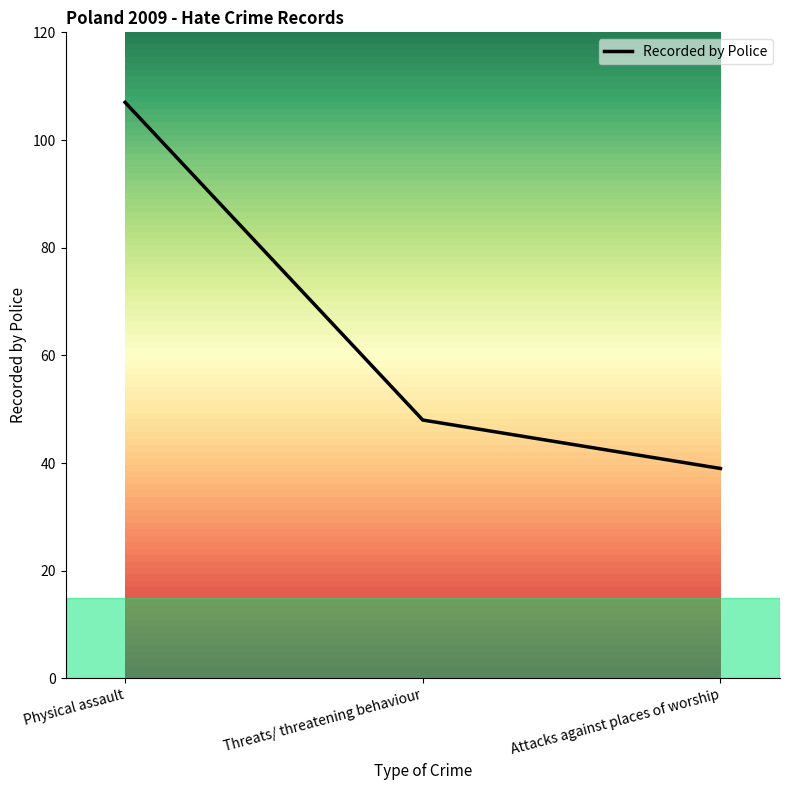

Reading left to right, list all the values displayed in this chart.

107	48	39